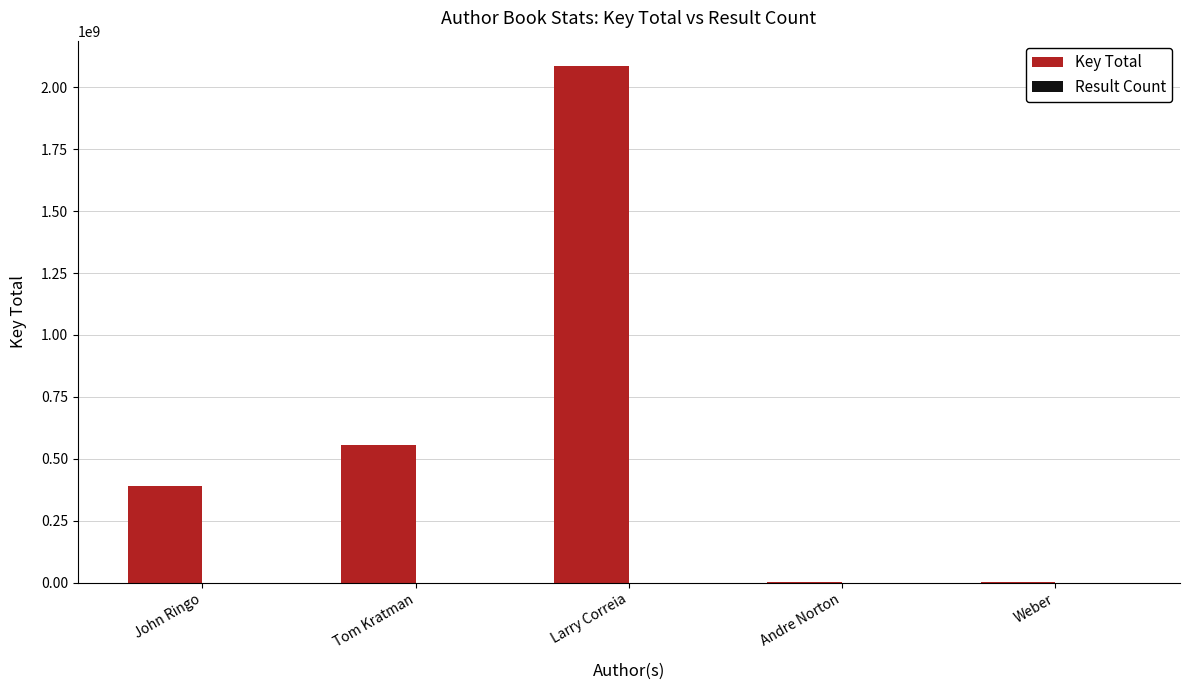

Which series has the largest total across all categories?

Key Total